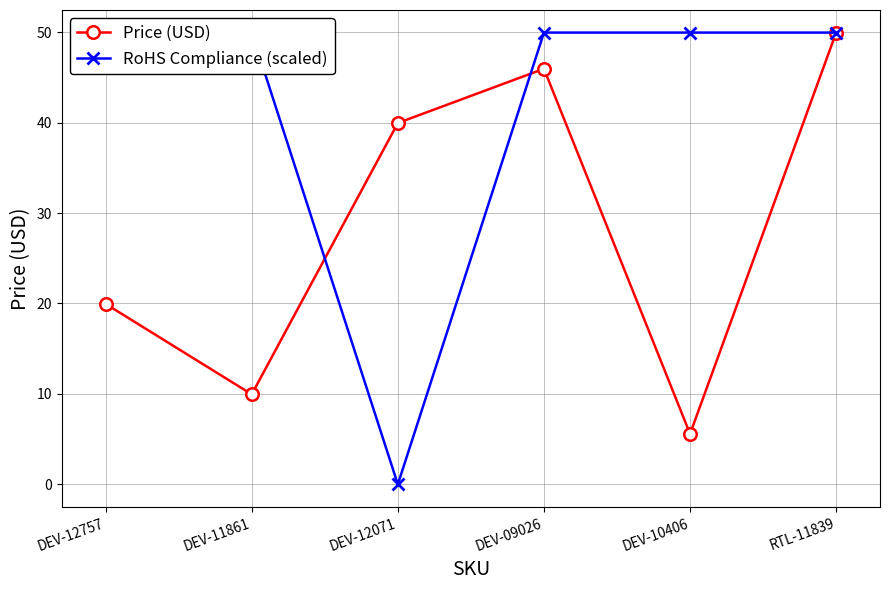

True or false: RoHS Compliance (scaled) has a value of 87.7 at DEV-10406.

False